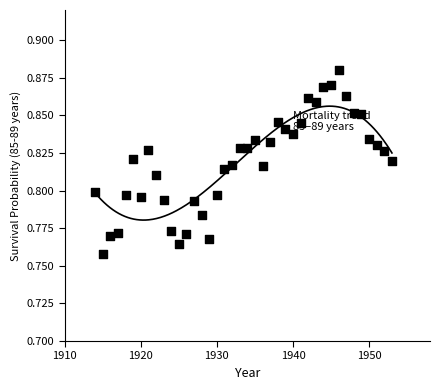

What is the range of X values (max minus min)?

39.0